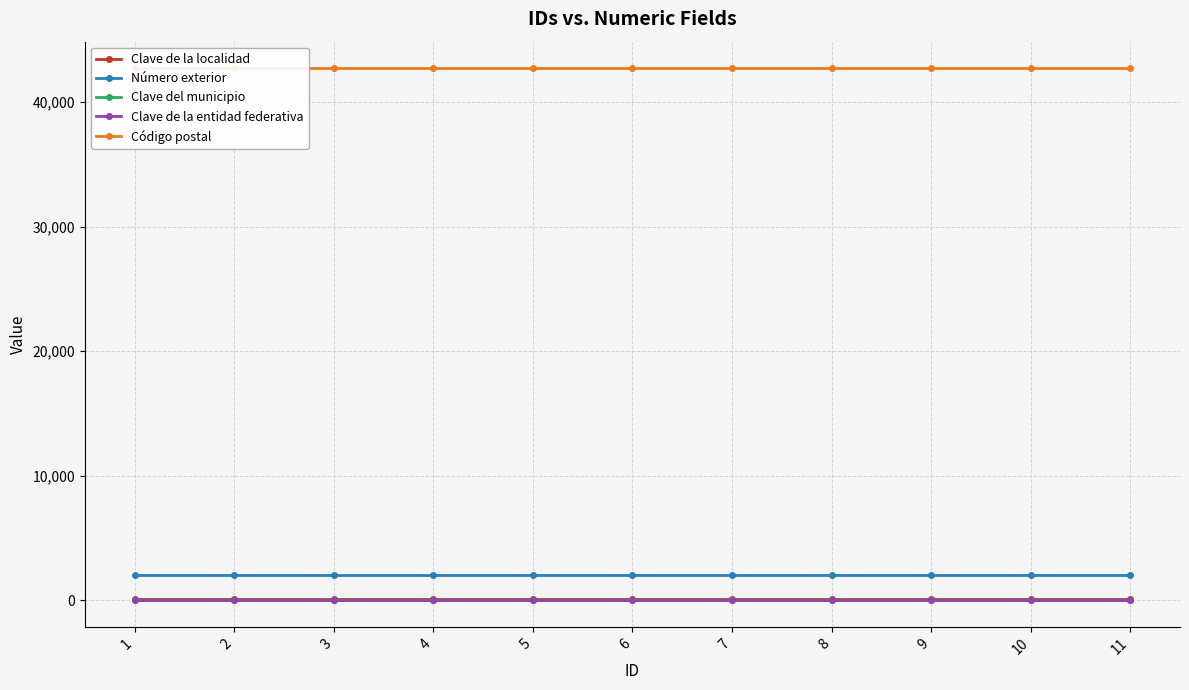

Reading left to right, transcribe all the data shown in this chart.

Clave de la localidad: 104	104	104	104	104	104	104	104	104	104	104
Número exterior: 2000	2000	2000	2000	2000	2000	2000	2000	2000	2000	2000
Clave del municipio: 41	41	41	41	41	41	41	41	41	41	41
Clave de la entidad federativa: 13	13	13	13	13	13	13	13	13	13	13
Código postal: 42700	42700	42700	42700	42700	42700	42700	42700	42700	42700	42700